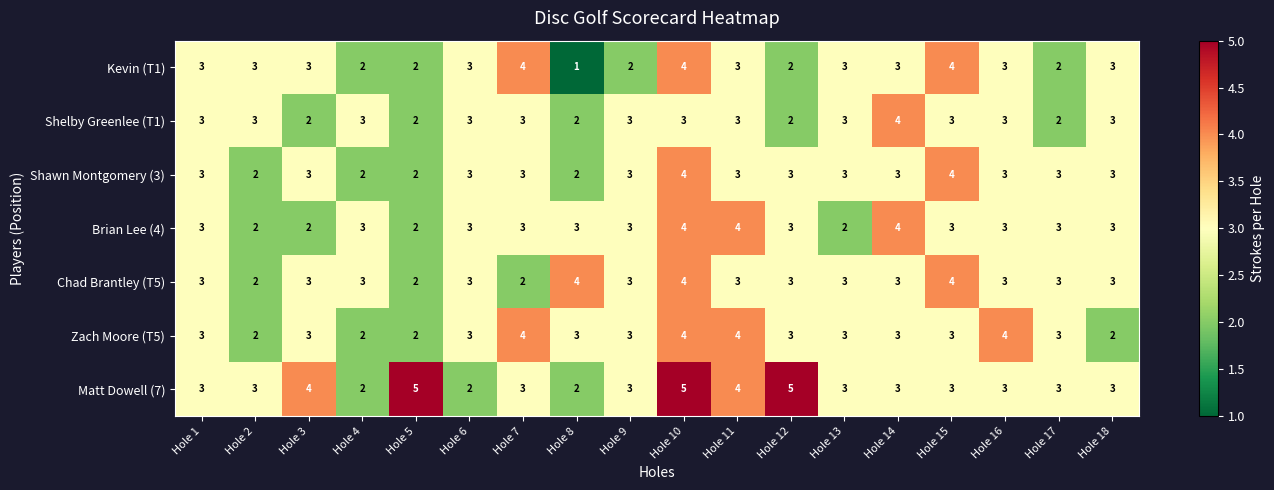

What is the sum of the Brian Lee (4) values at Hole 9 and Hole 13?

5